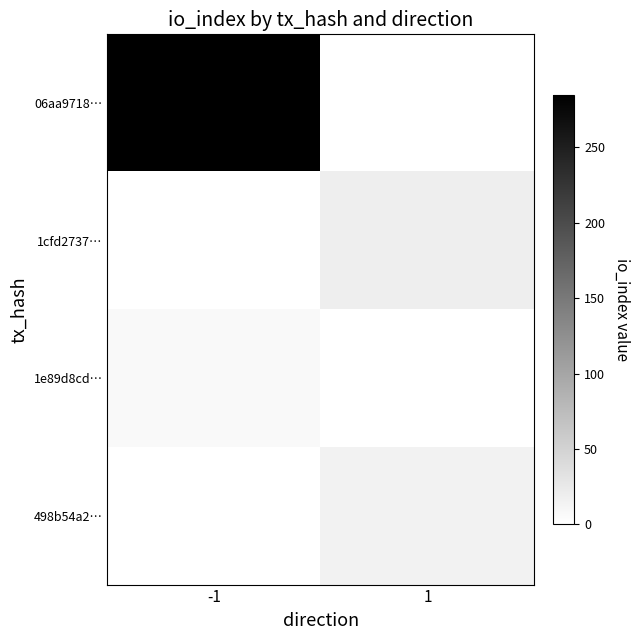

Reading left to right, transcribe all the data shown in this chart.

06aa9718…: -1=285	1=0
1cfd2737…: -1=0	1=19
1e89d8cd…: -1=7	1=0
498b54a2…: -1=0	1=15